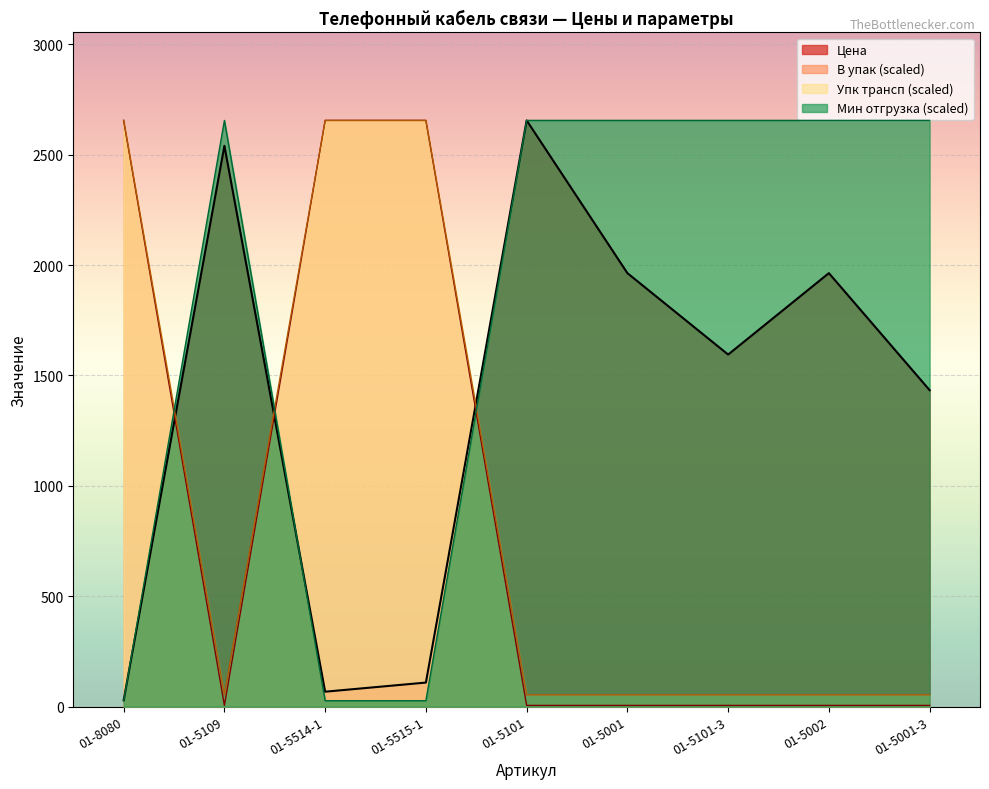

Which series ends up on top after the final intersection of Цена and Мин отгрузка?

Цена